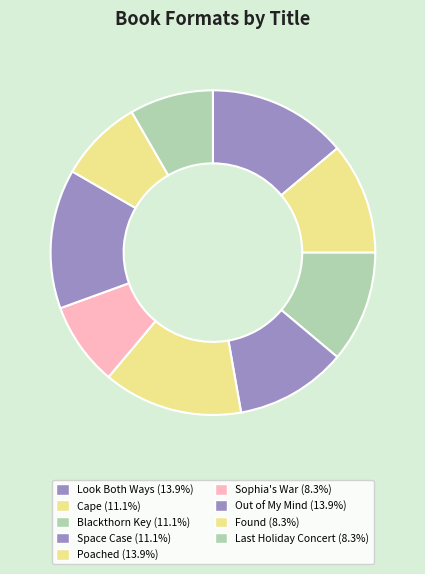

Which category has the smallest portion of the pie?

Sophia's War